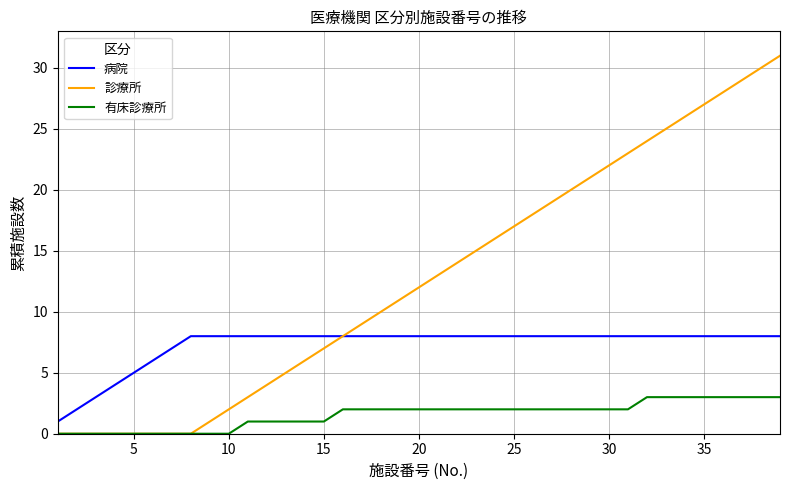

How many categories are shown in the chart?

39